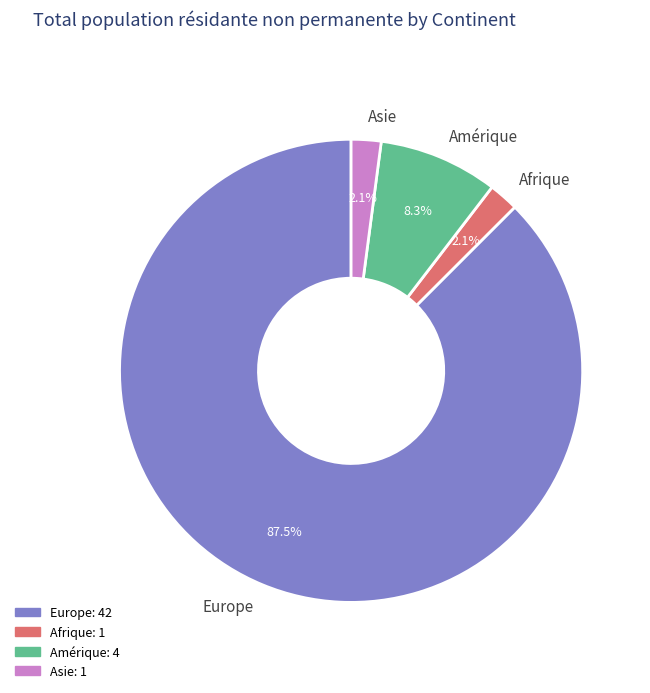

To the nearest percent, what is the combined percentage of Amérique and Asie?

10%